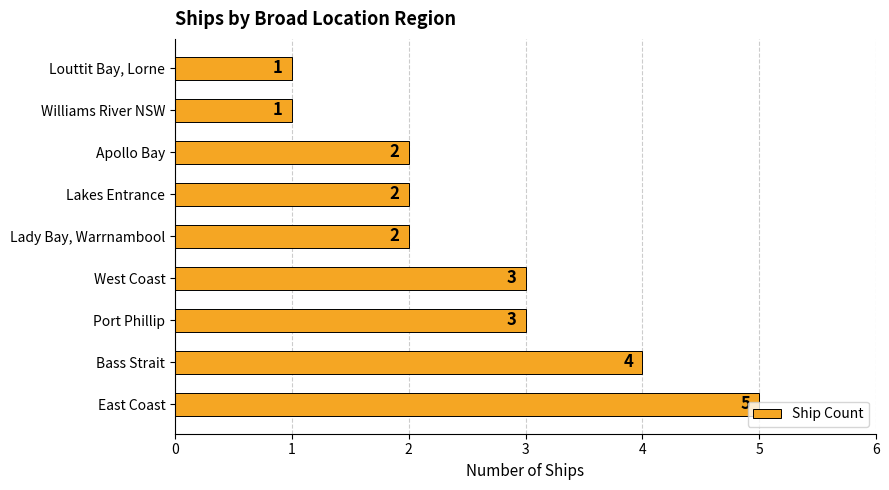

Which has a higher value, Lady Bay, Warrnambool or Port Phillip?

Port Phillip